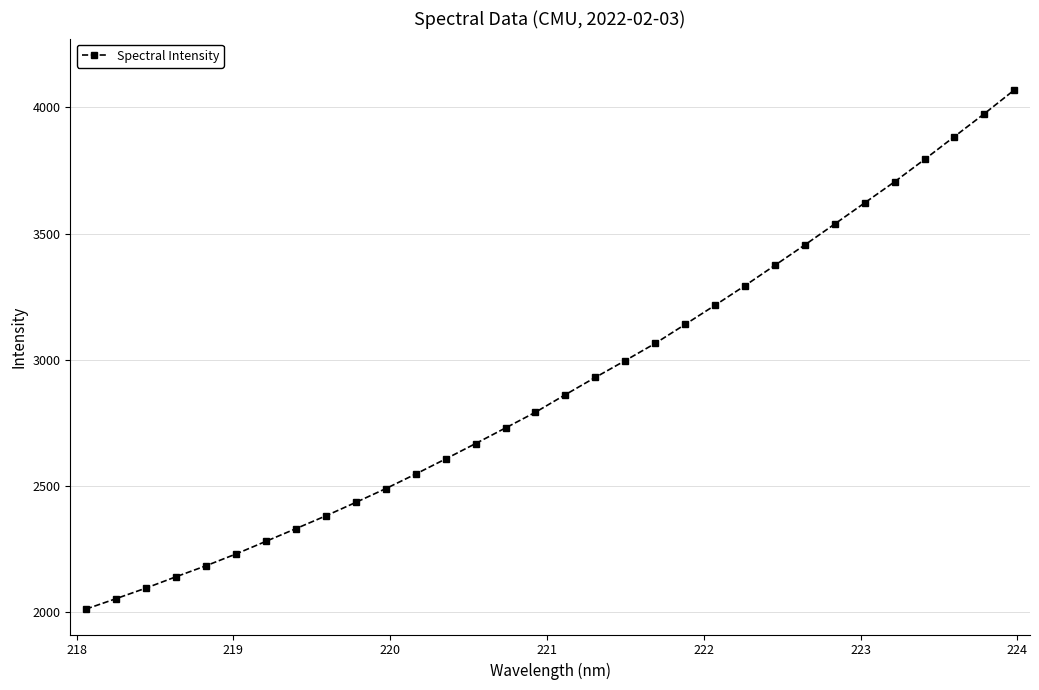

What is the difference between the maximum and minimum values?

2056.0